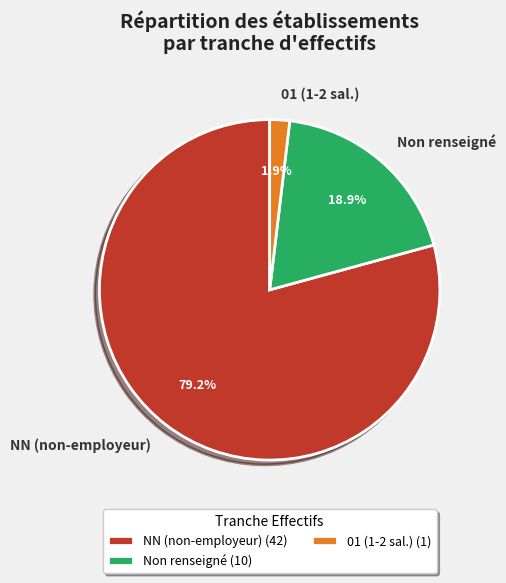

Which has a higher value, Non renseigné or NN (non-employeur)?

NN (non-employeur)